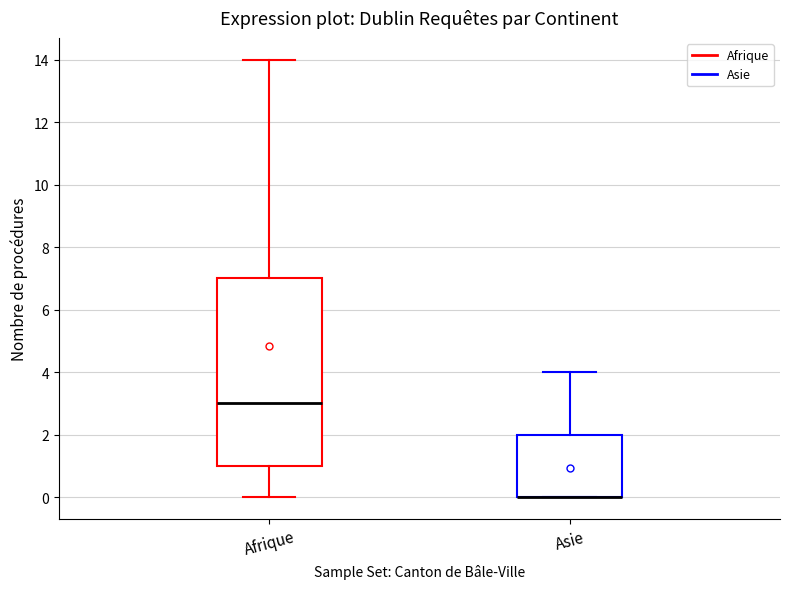

Reading left to right, transcribe this box plot: for each box, give where its median line is, the range the box spans, and where its two whiskers end, as read against the y-axis. The values are not printed on the chart, so give them approximately, as read against the axis.

Afrique: median 3, box 1 to 7, whiskers 0 to 14
Asie: median 0 (drawn on the box's lower edge), box 0 to 2, whiskers 0 to 4